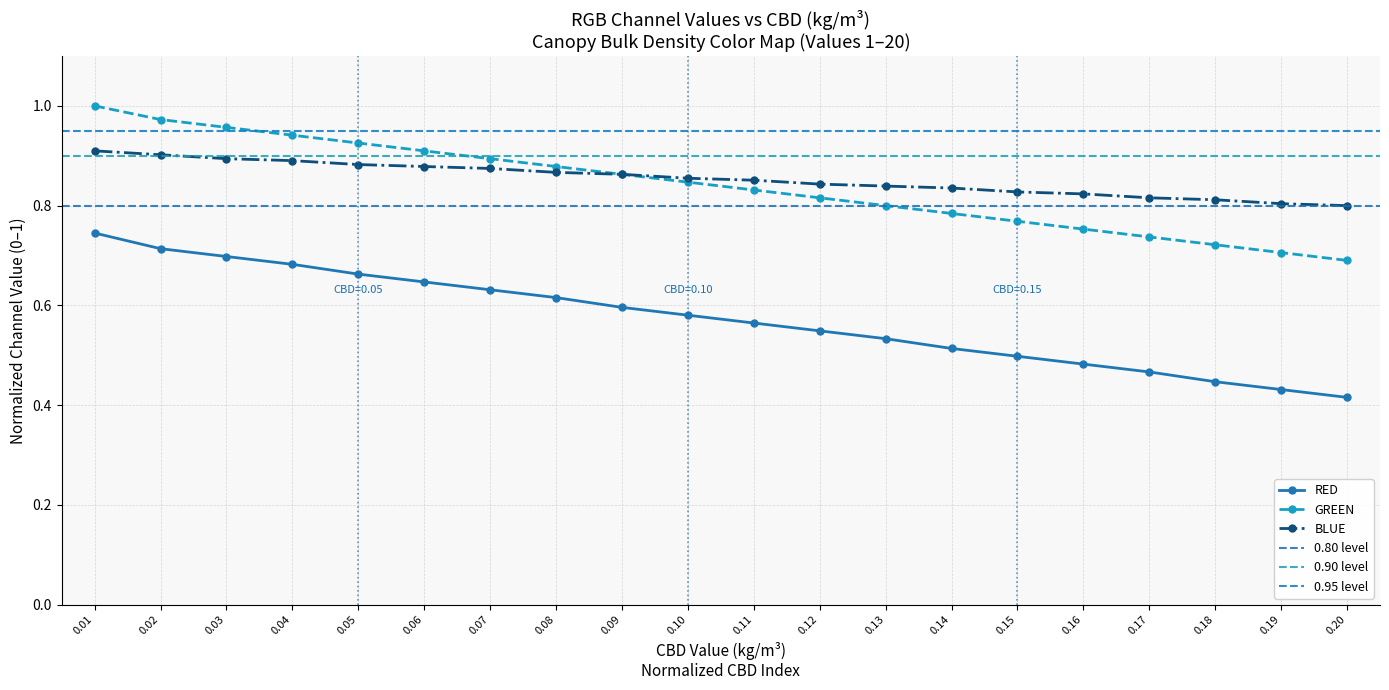

What is the spread (max minus min) of values at 0.17?

0.3